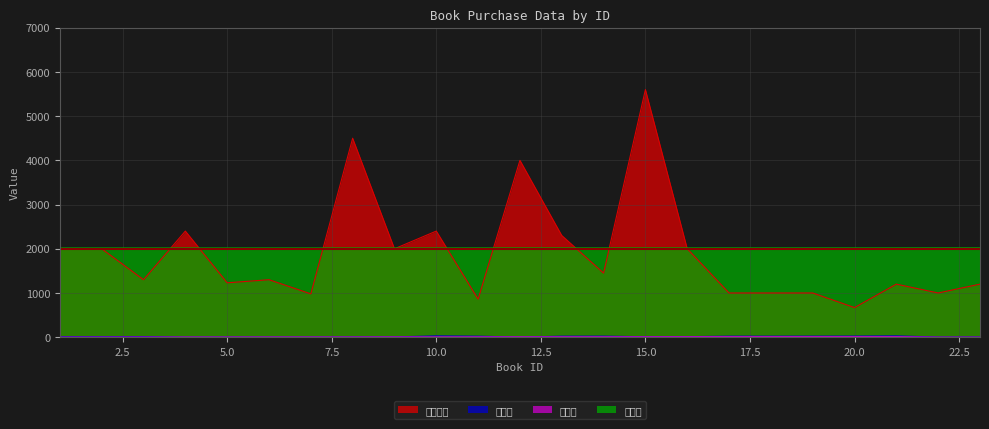

Rank the categories by 購入月 value from highest to lowest.

17, 18, 19, 20, 21, 16, 15, 12, 13, 14, 11, 9, 10, 6, 7, 8, 4, 5, 3, 2, 1, 22, 23